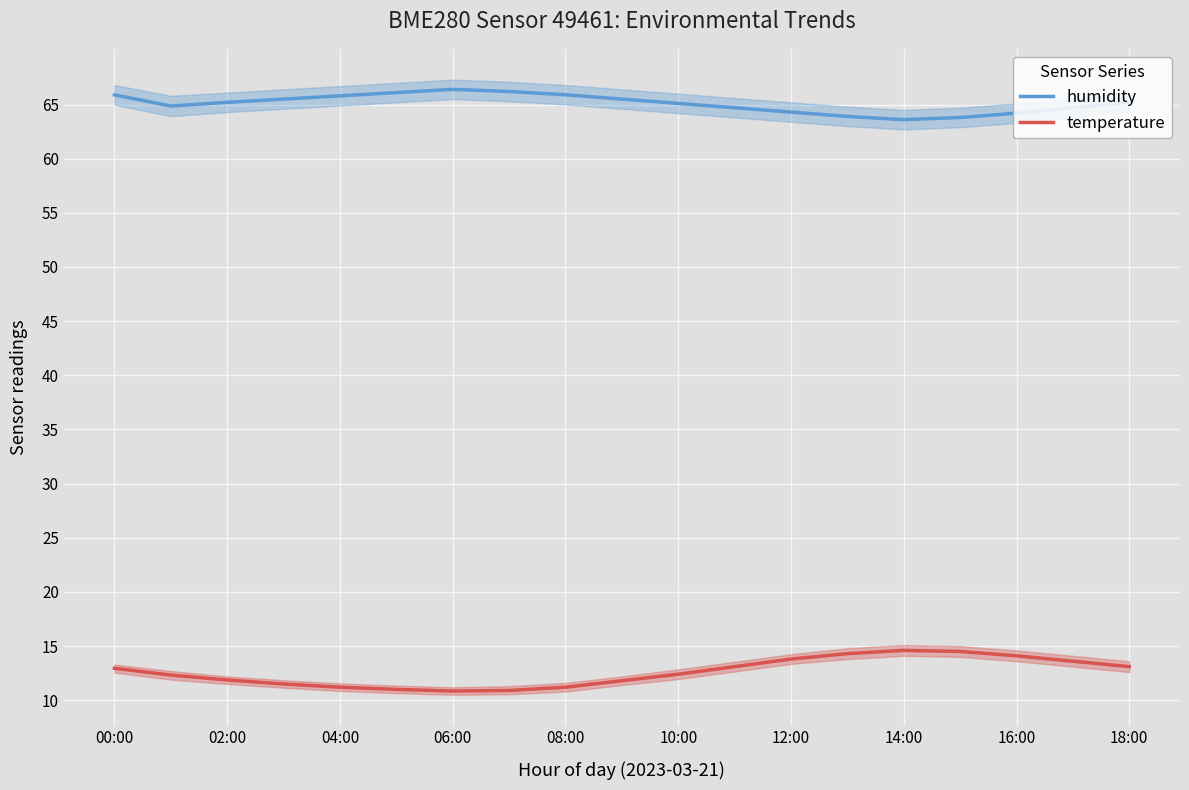

Is the value of humidity at 13 greater than the value of temperature at 11?

Yes